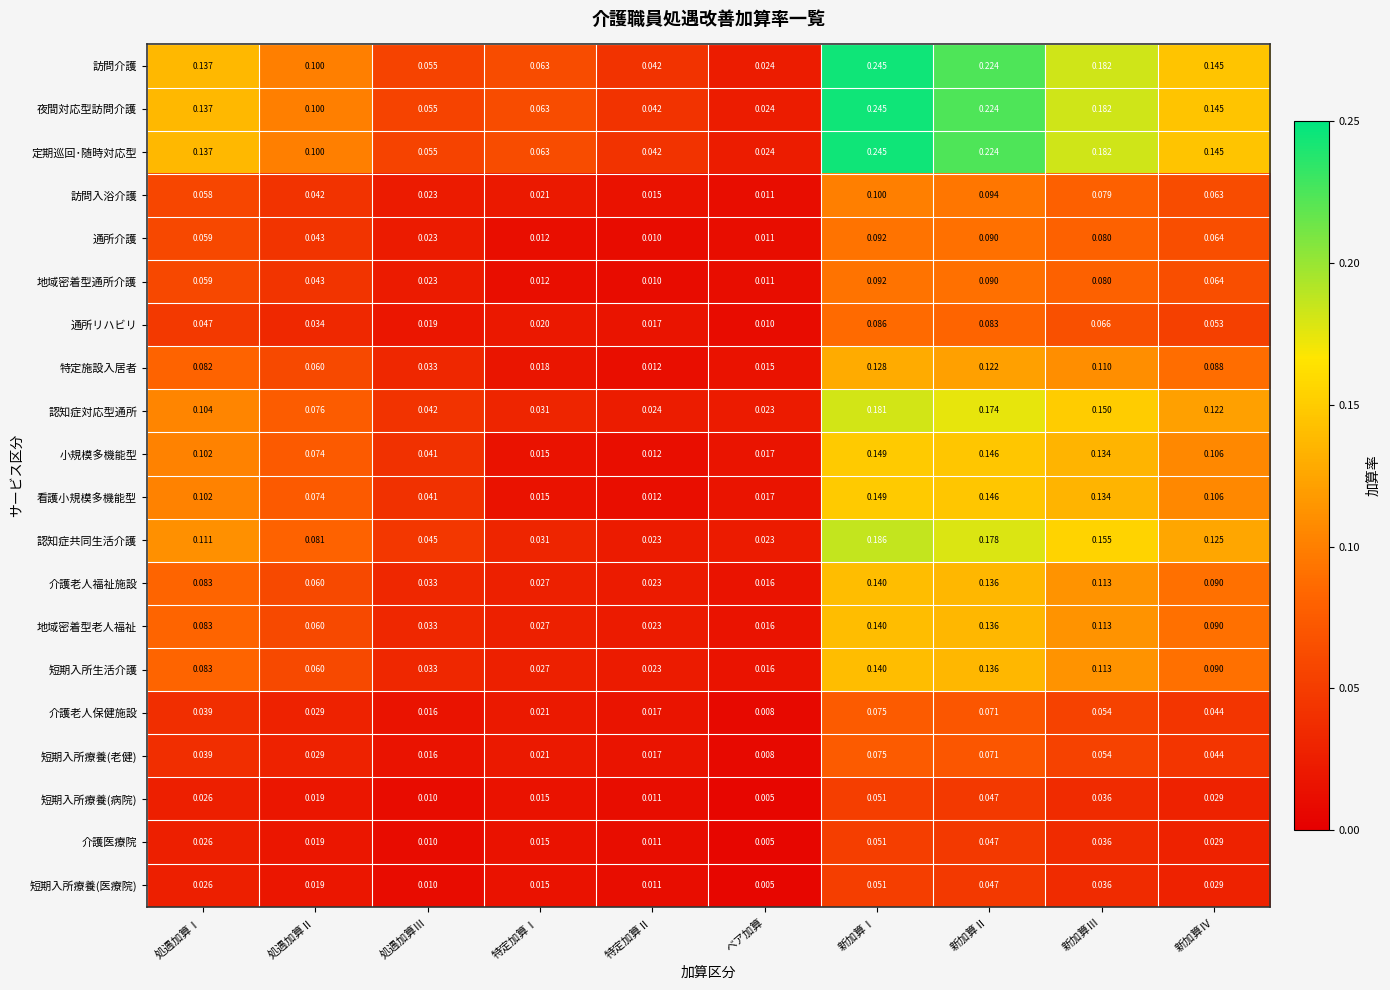

Where is 短期入所療養(医療院) nearest to the value 0?

ベア加算